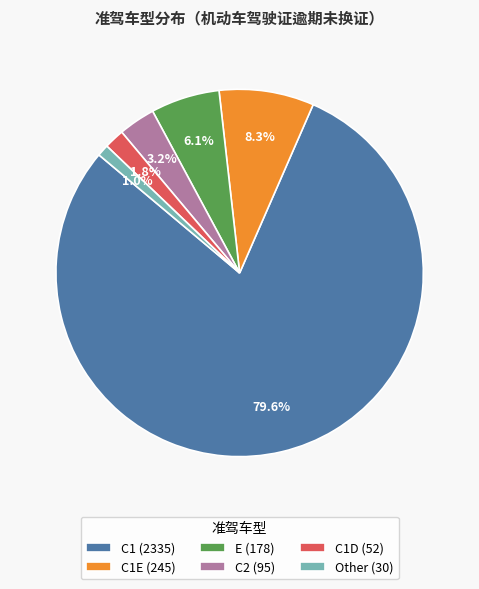

Combined, what portion of the pie is C1E (245) and E (178)?

14.4%